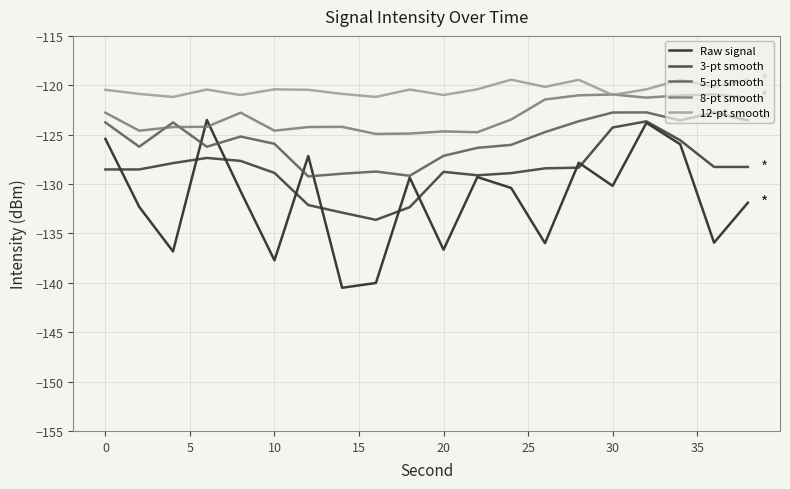

Rank the series by their average value, from highest to lowest.

12-pt smooth, 8-pt smooth, 5-pt smooth, 3-pt smooth, Raw signal